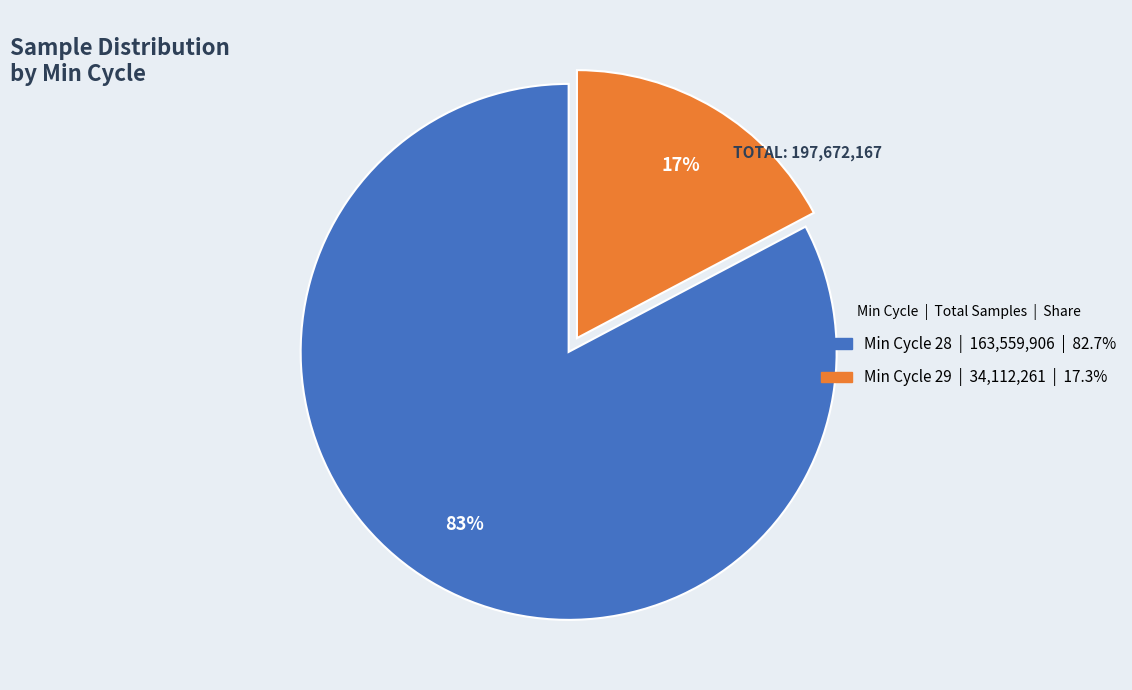

Is there a majority slice in this chart?

Yes